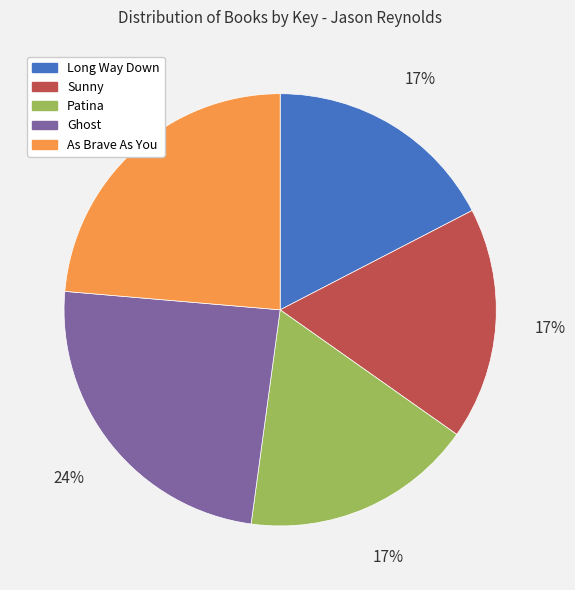

Does Sunny account for over 50% of the chart?

No